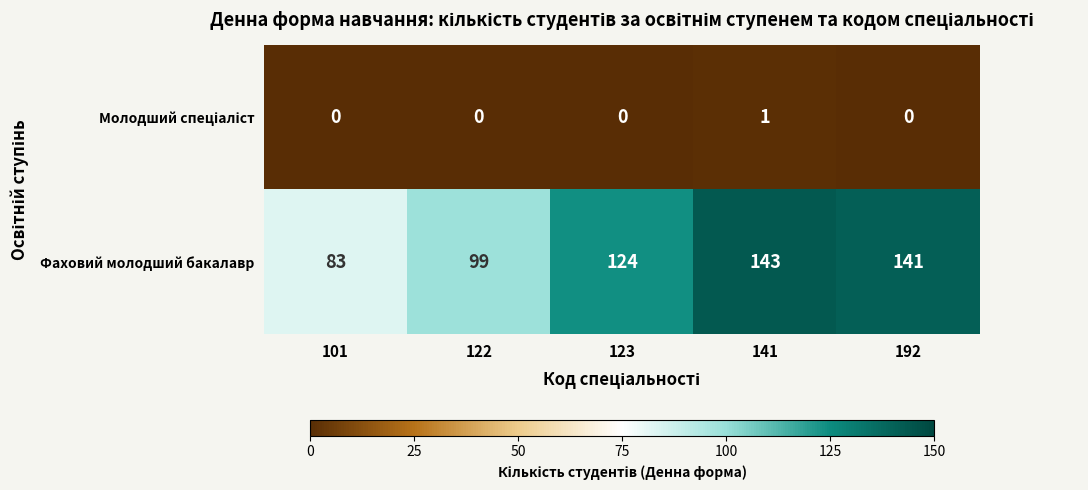

Which category has the highest value across all series?

141